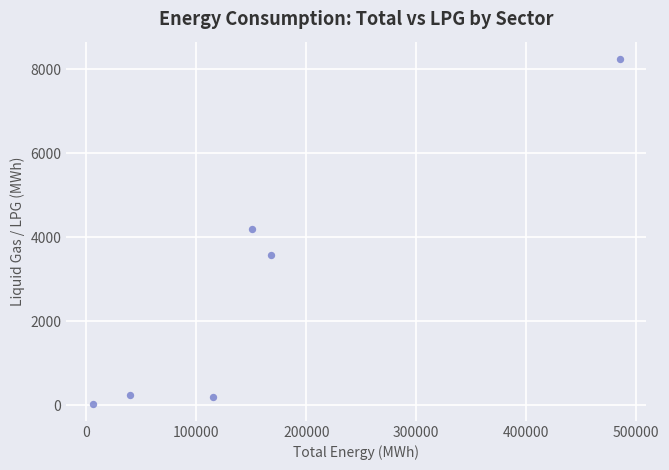

What is the average Y value?

2748.8